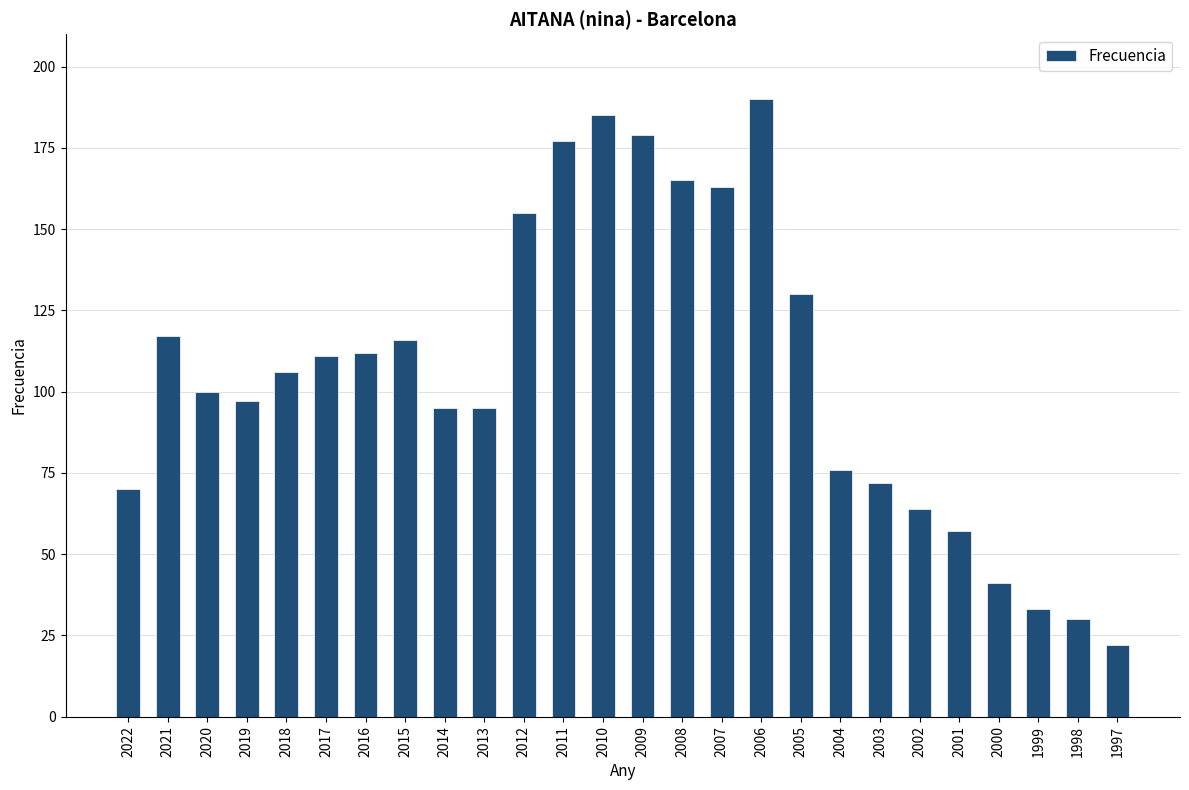

What is the sum of all values?

2758